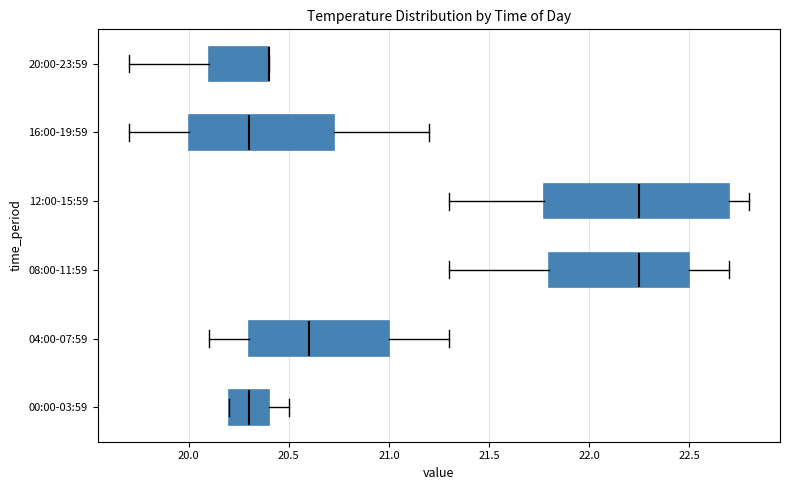

Reading bottom to top, transcribe this box plot: for each box, give where its median line is, the range the box spans, and where its two whiskers end, as read against the x-axis. The values are not printed on the chart, so give them approximately, as read against the axis.

00:00-03:59: median 20.30, box 20.20 to 20.40, whiskers 20.20 to 20.50
04:00-07:59: median 20.60, box 20.30 to 21.00, whiskers 20.10 to 21.30
08:00-11:59: median 22.25, box 21.80 to 22.50, whiskers 21.30 to 22.70
12:00-15:59: median 22.25, box 21.80 to 22.70, whiskers 21.30 to 22.80
16:00-19:59: median 20.30, box 20.00 to 20.75, whiskers 19.70 to 21.20
20:00-23:59: median 20.40 (drawn on the box's right edge), box 20.10 to 20.40, whiskers 19.70 to 20.40